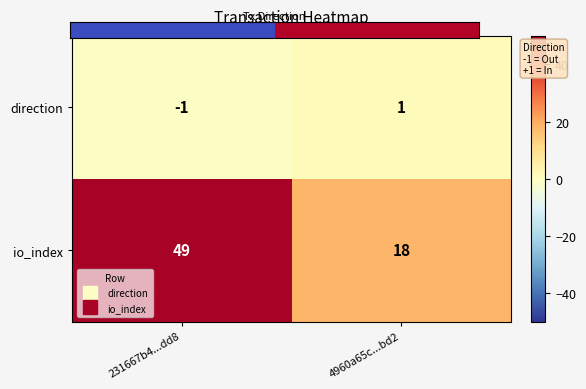

What is the difference between the io_index values at 4960a65c...bd2 and 231667b4...dd8?

31